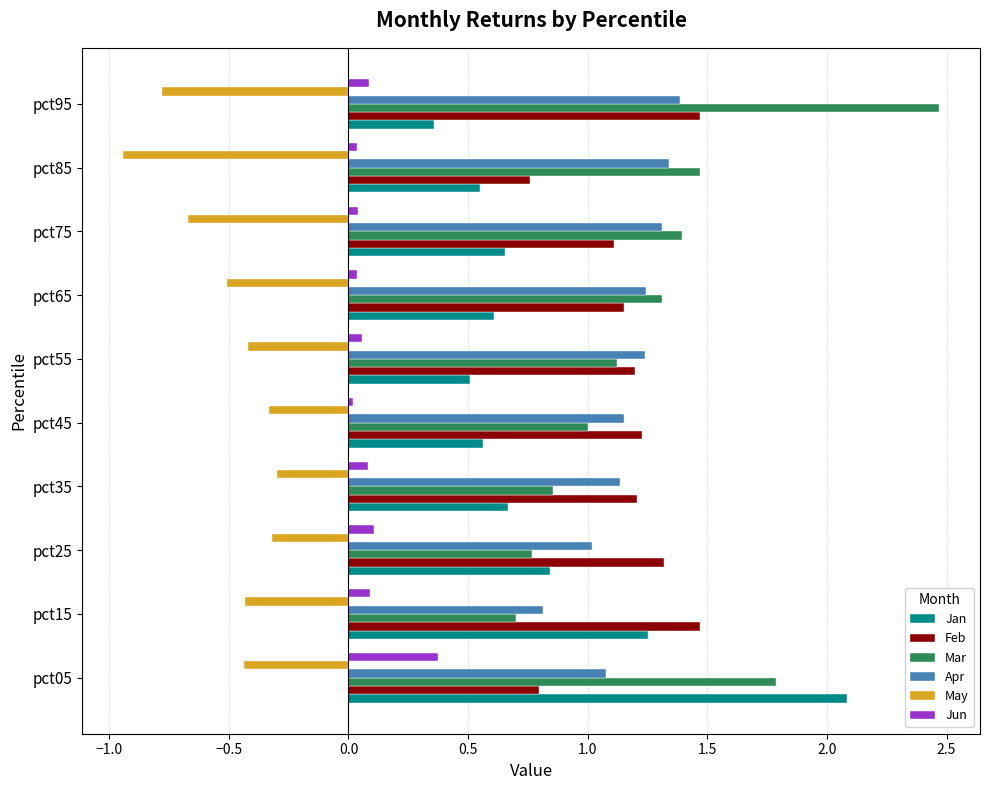

Between pct05 and pct65, which series saw the biggest shift?

Jan